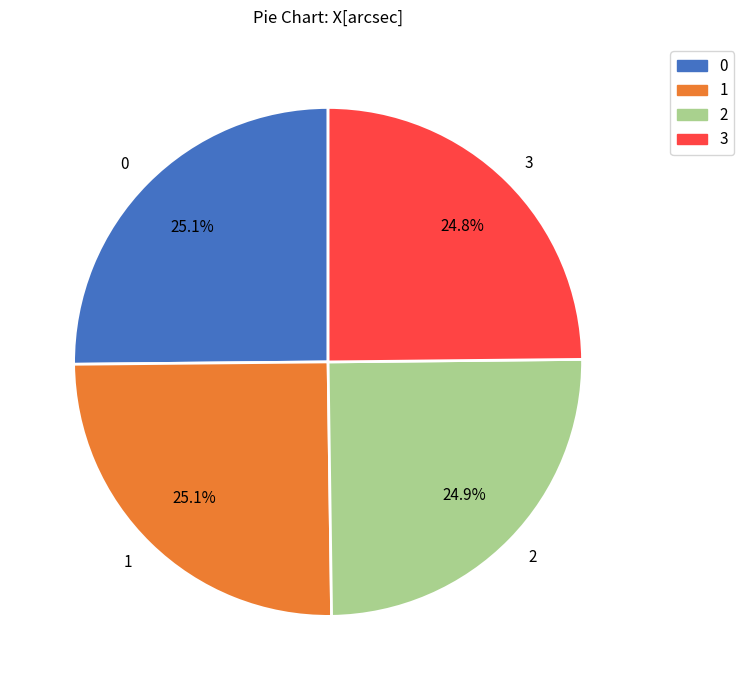

Is it true that 0 is 25% of the pie?

True